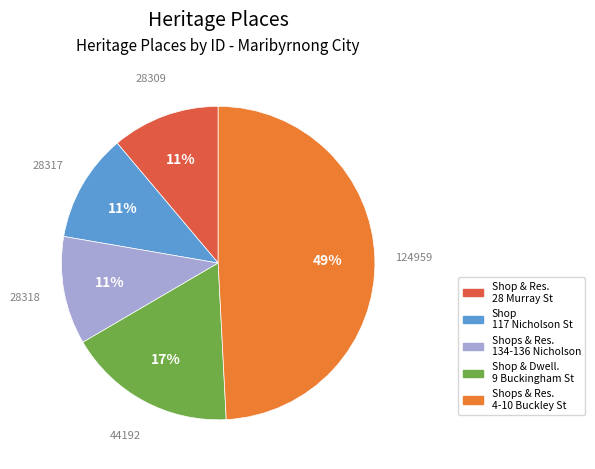

Does any single category account for the majority?

No